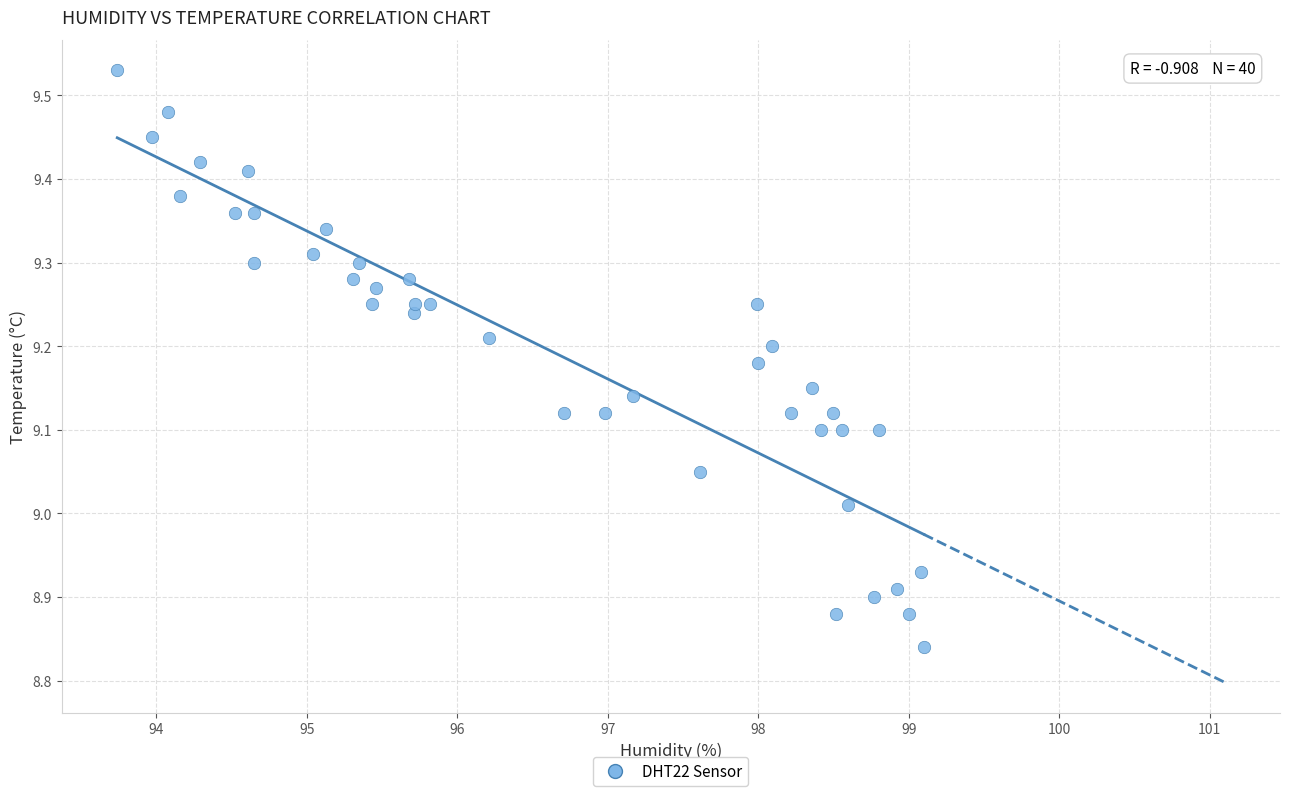

What is the range of Y values (max minus min)?

0.7